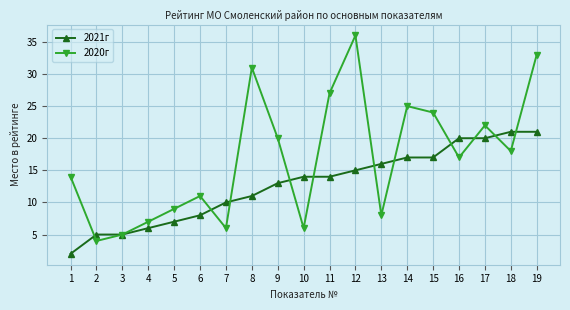

List the series in order of their peak value, lowest first.

2021г, 2020г